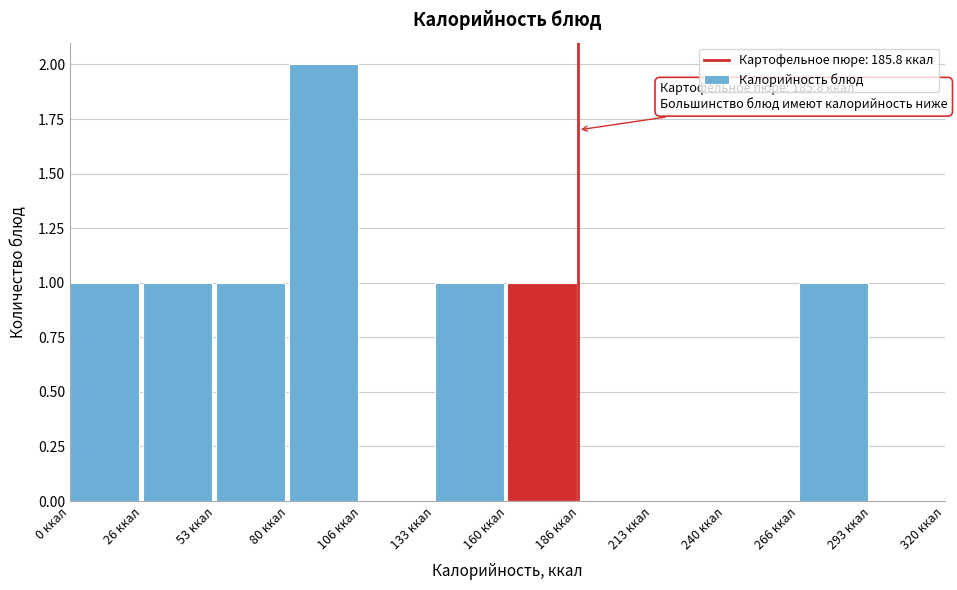

Over which range of the x-axis is the bar tallest?

80 to 105